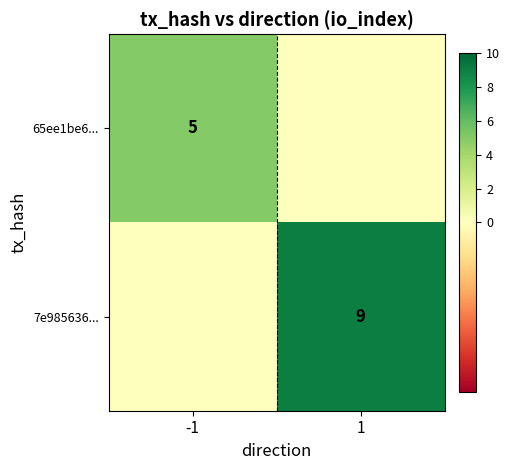

True or false: 65ee1be6... has a value of 5 at -1.

True